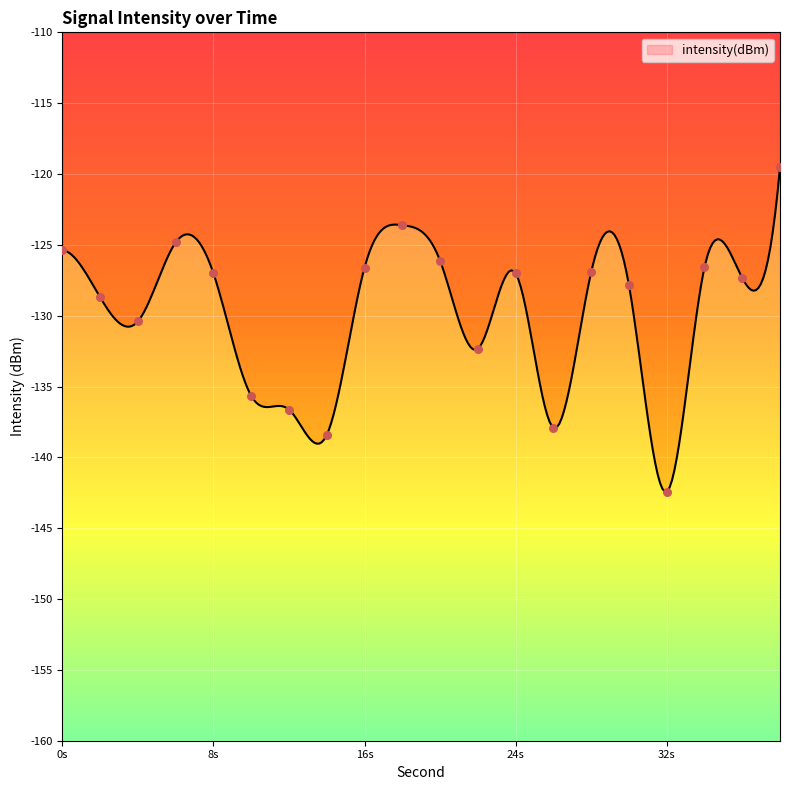

What is the change in value from 8 to 36?

-0.3